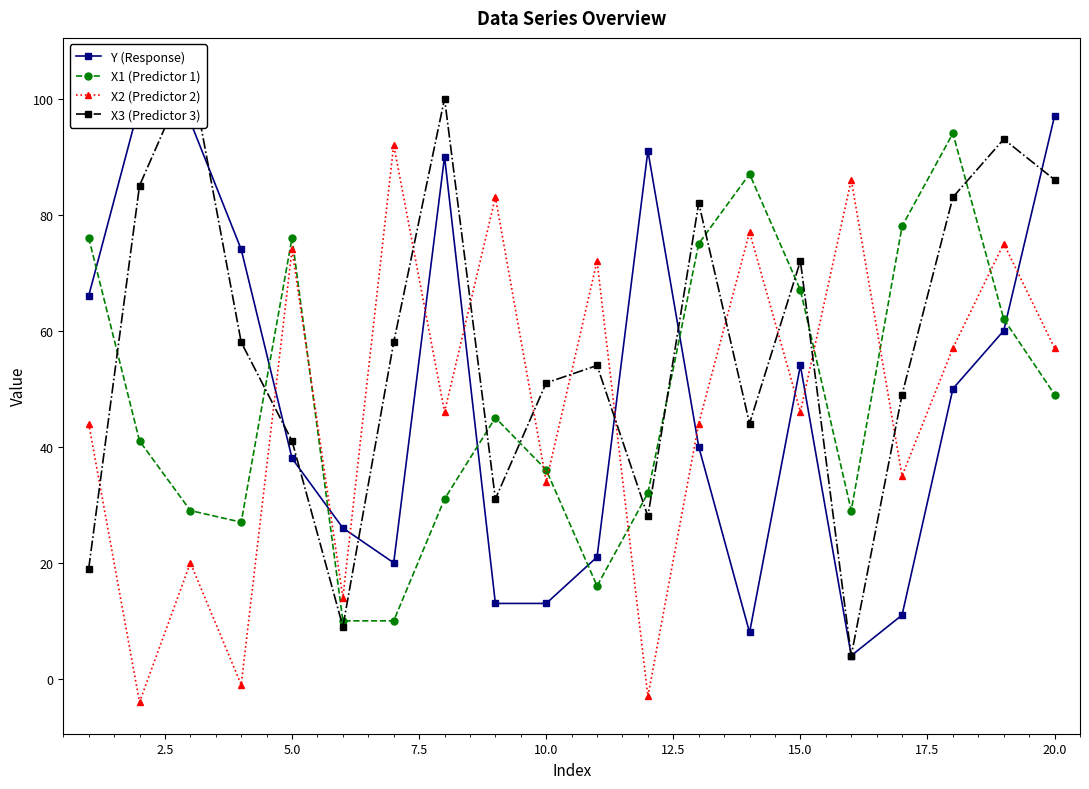

Where is X1 (Predictor 1) nearest to the value 52?

20.0